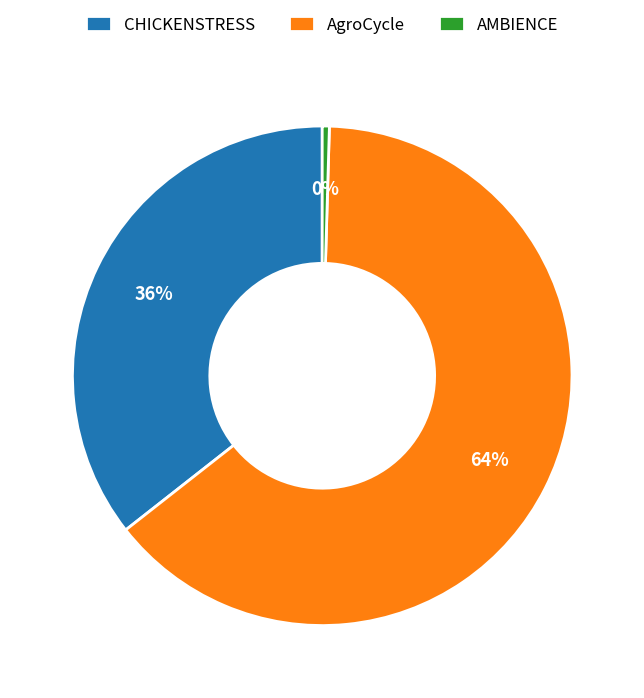

To the nearest percent, what portion does CHICKENSTRESS represent?

36%